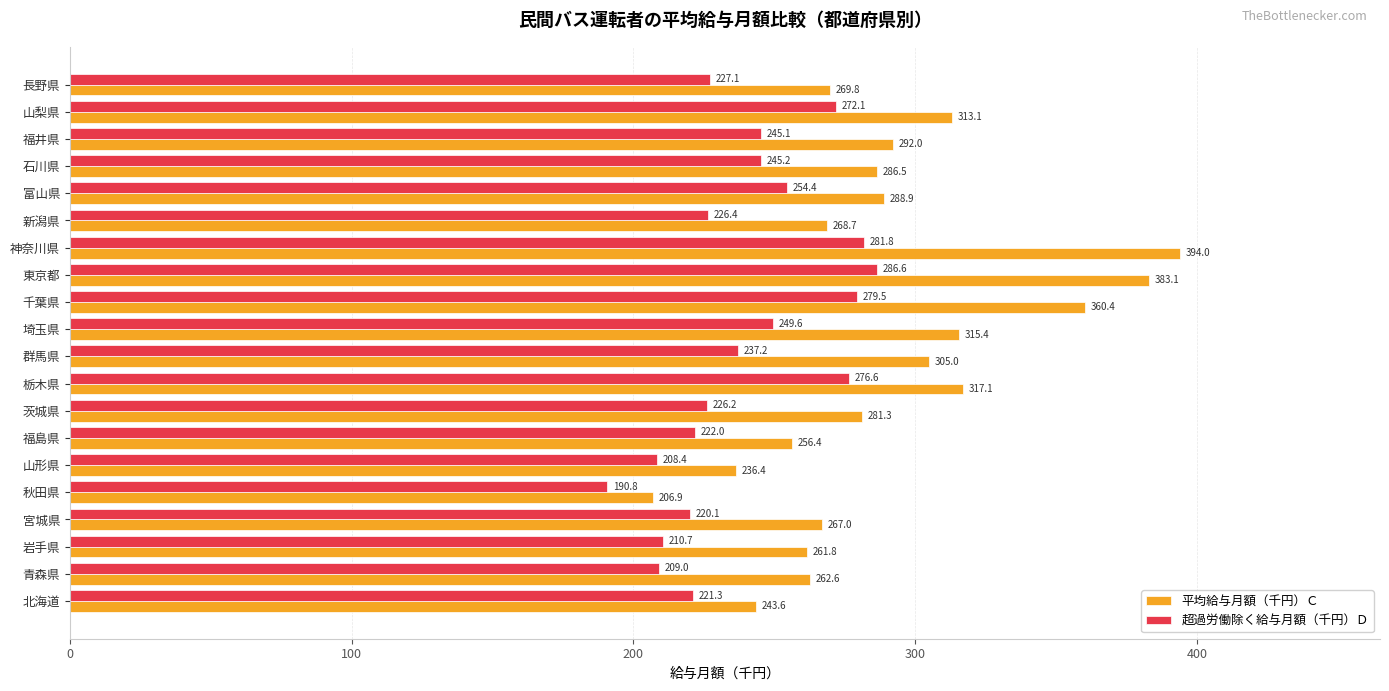

The 平均給与月額（千円）Ｃ series shows 339.8 at 山形県. True or false?

False